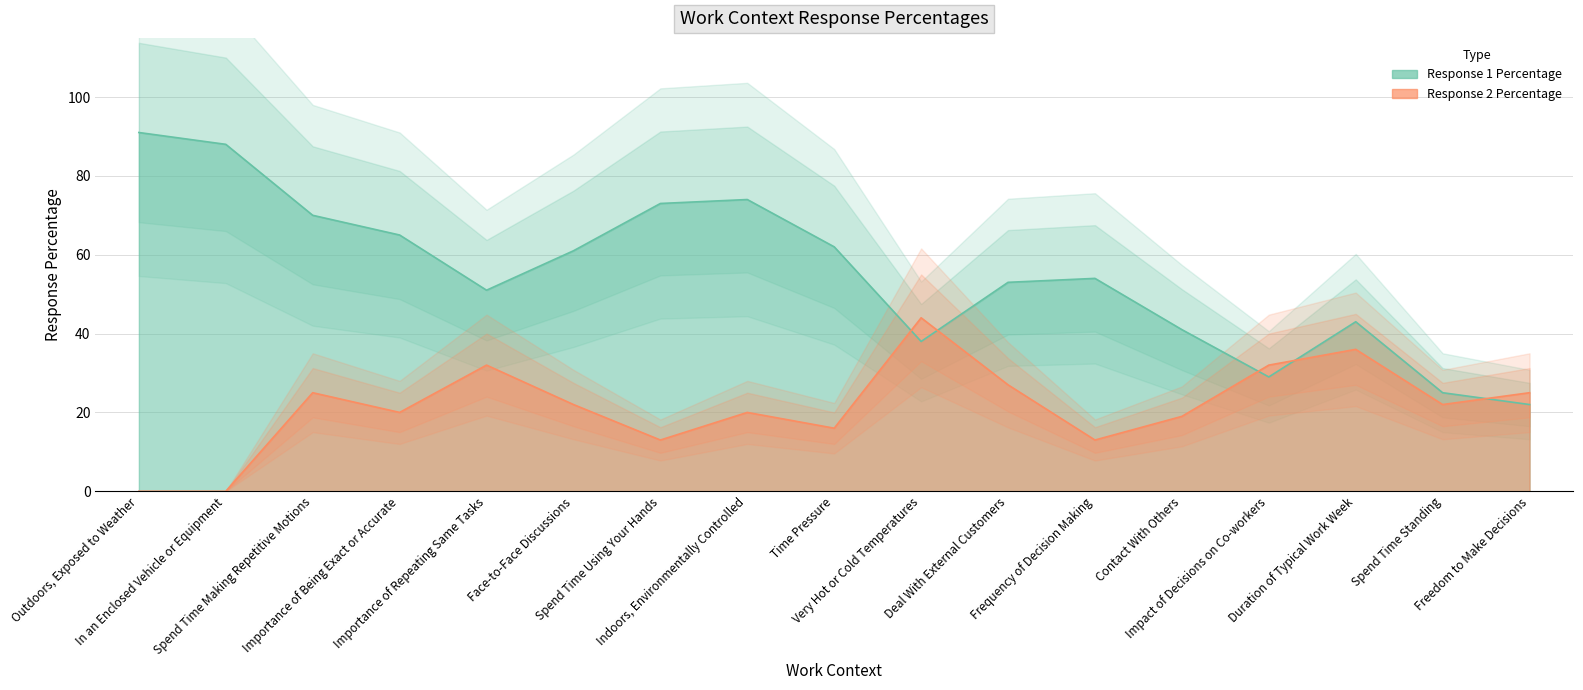

The Response 1 Percentage series shows 84 at Frequency of Decision Making. True or false?

False